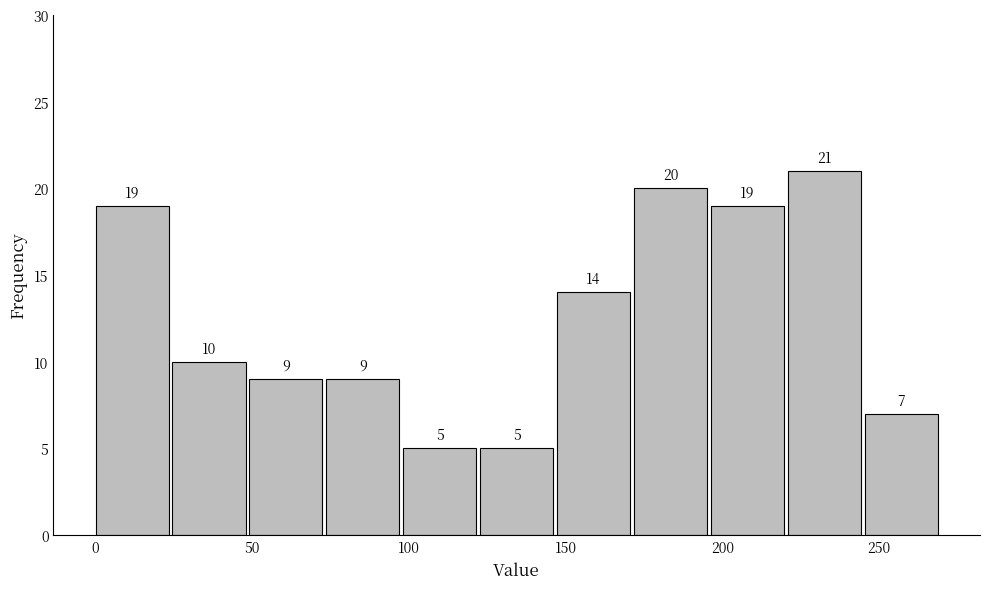

Reading left to right, list every bar in this chart as the range it spans on the x-axis followed by its height. The bar edges are not printed on the chart, so give them approximately, as read against the axis.

0 to 25: 19
25 to 50: 10
50 to 75: 9
75 to 100: 9
100 to 125: 5
125 to 145: 5
145 to 170: 14
170 to 195: 20
195 to 220: 19
220 to 245: 21
245 to 270: 7